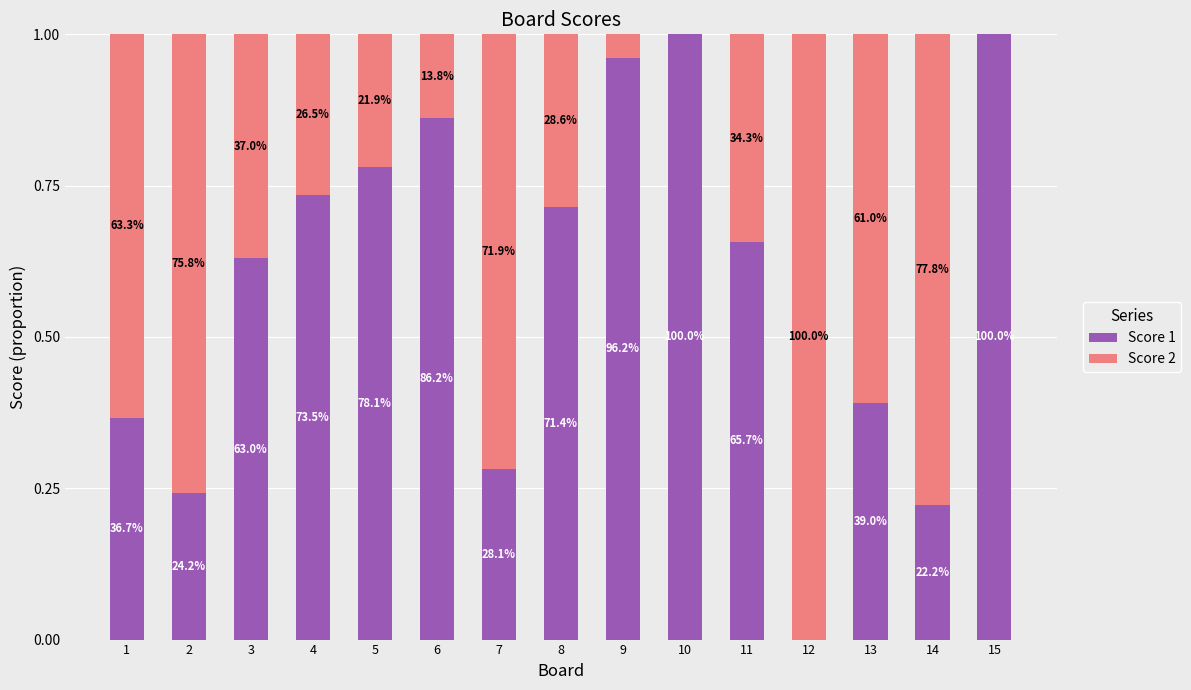

Does the chart contain stacked bars?

Yes